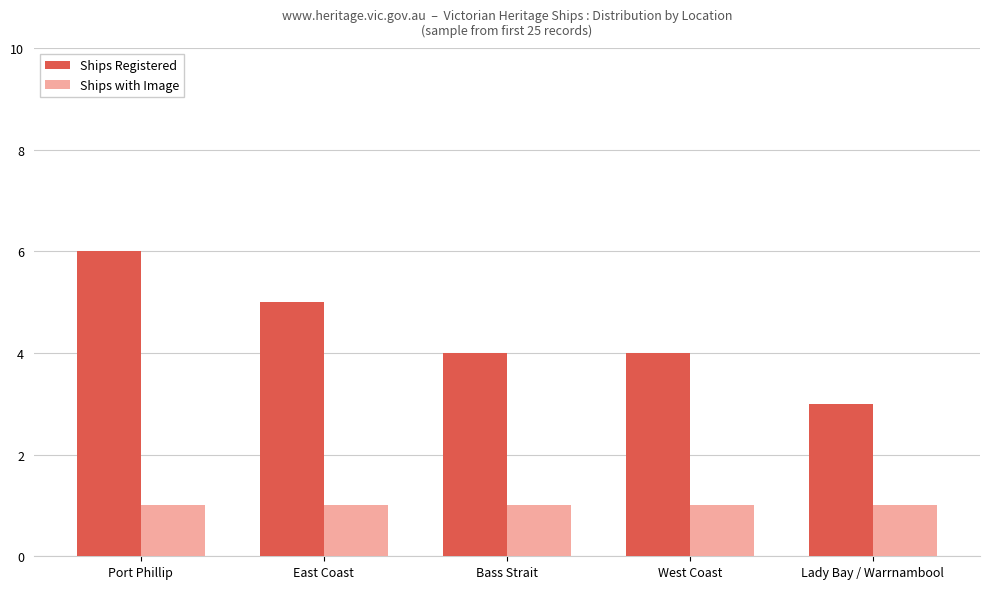

What is the difference between the highest and lowest values at East Coast?

4